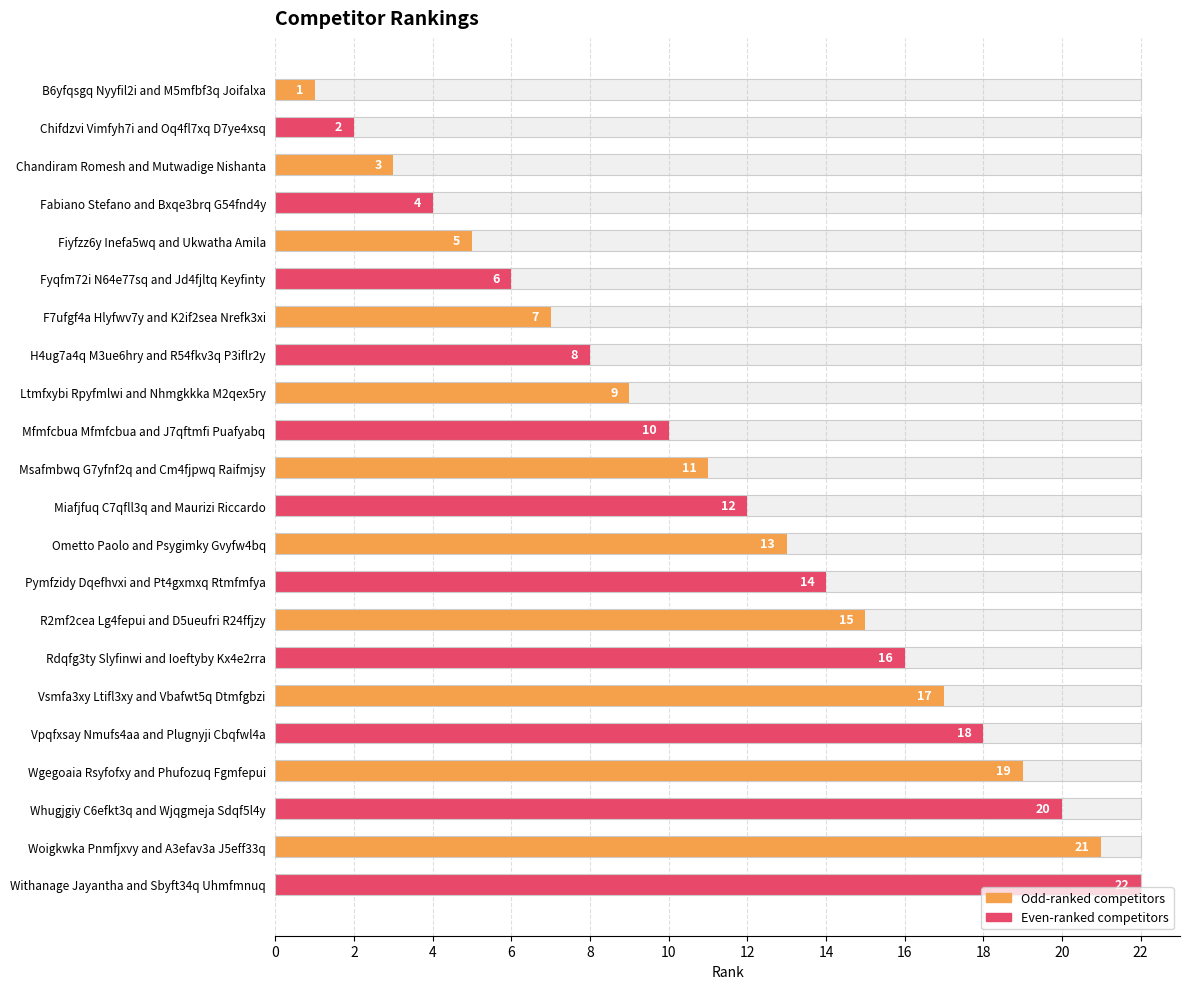

What is the minimum value shown in the chart?

1